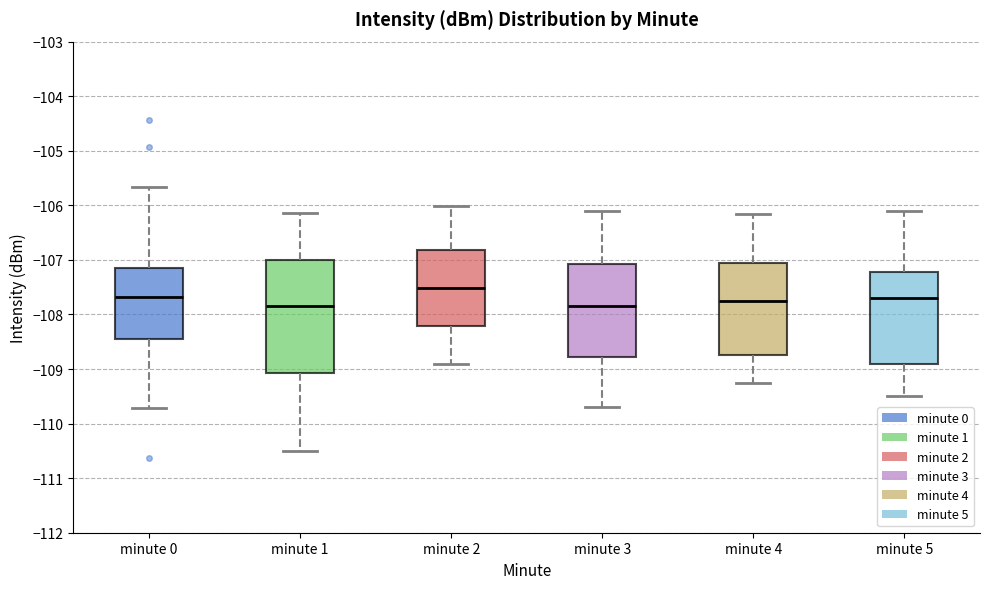

Reading left to right, read every box against the y-axis: the position of its median line, the range the box covers, and the ends of its whiskers. The values are not printed on the chart, so give them approximately, as read against the axis.

minute 0: median -107.7, box -108.4 to -107.1, whiskers -109.7 to -105.7
minute 1: median -107.8, box -109.1 to -107.0, whiskers -110.5 to -106.1
minute 2: median -107.5, box -108.2 to -106.8, whiskers -108.9 to -106.0
minute 3: median -107.9, box -108.8 to -107.1, whiskers -109.7 to -106.1
minute 4: median -107.8, box -108.8 to -107.1, whiskers -109.3 to -106.2
minute 5: median -107.7, box -108.9 to -107.2, whiskers -109.5 to -106.1